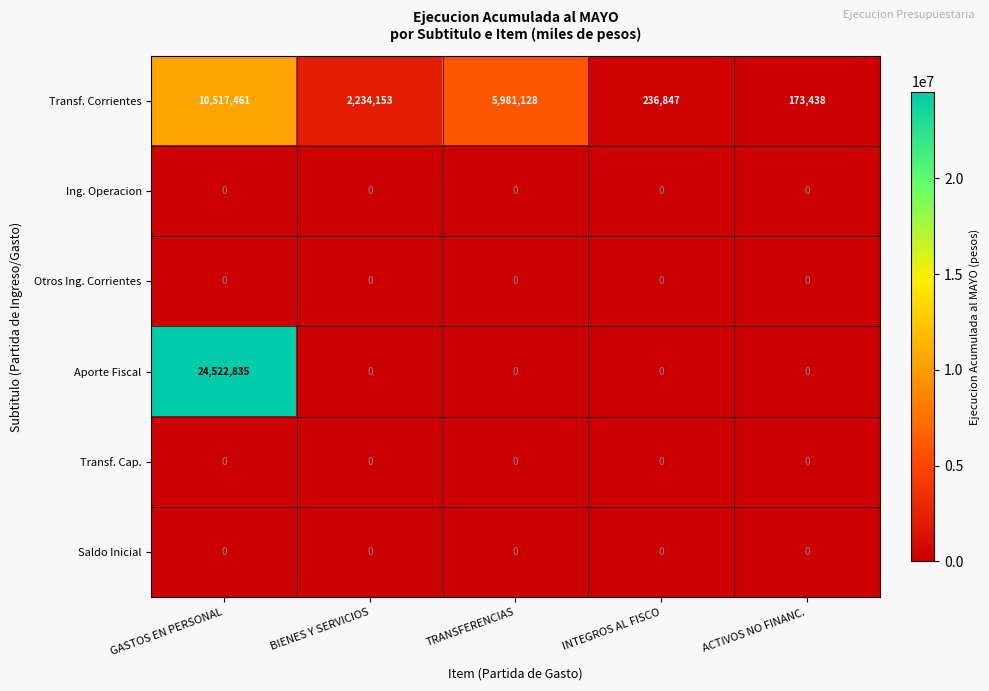

Reading right to left, transcribe all the data shown in this chart.

Transf. Corrientes: 173438	236847	5981128	2234153	10517461
Ing. Operacion: 0	0	0	0	0
Otros Ing. Corrientes: 0	0	0	0	0
Aporte Fiscal: 0	0	0	0	24522835
Transf. Cap.: 0	0	0	0	0
Saldo Inicial: 0	0	0	0	0